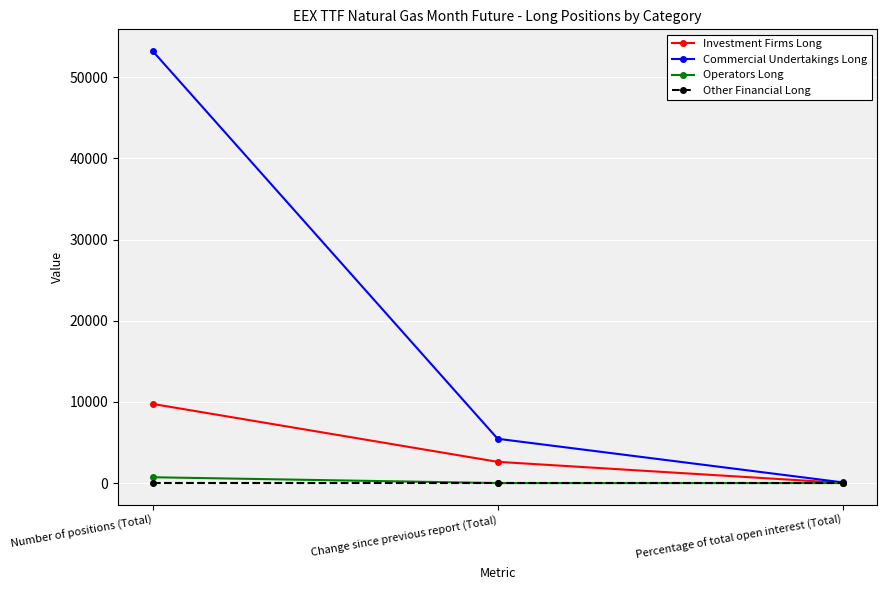

Which series changed the most between Number of positions (Total) and Change since previous report (Total)?

Commercial Undertakings Long